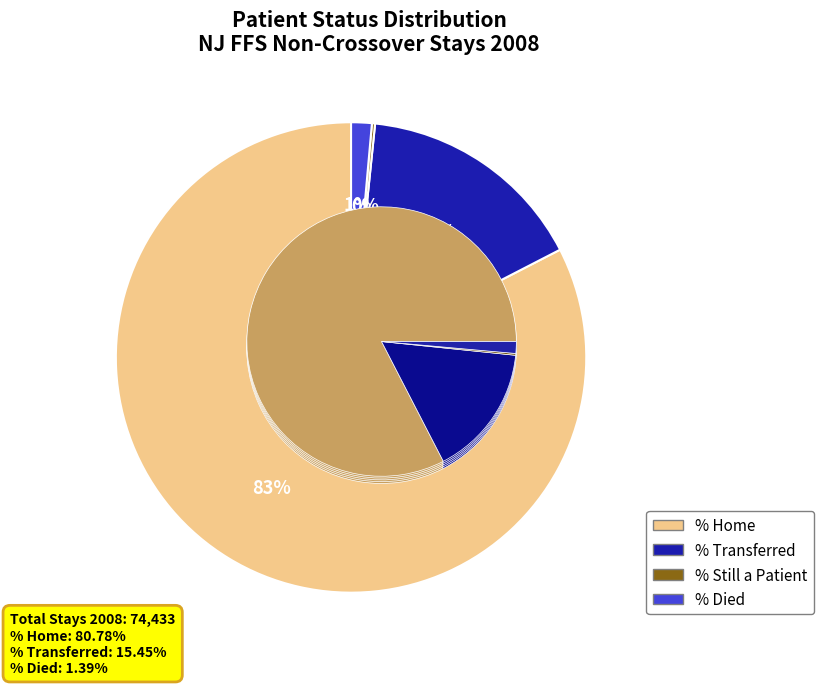

What percentage is the Patient Status - % Transferred slice, to the nearest percent?

16%